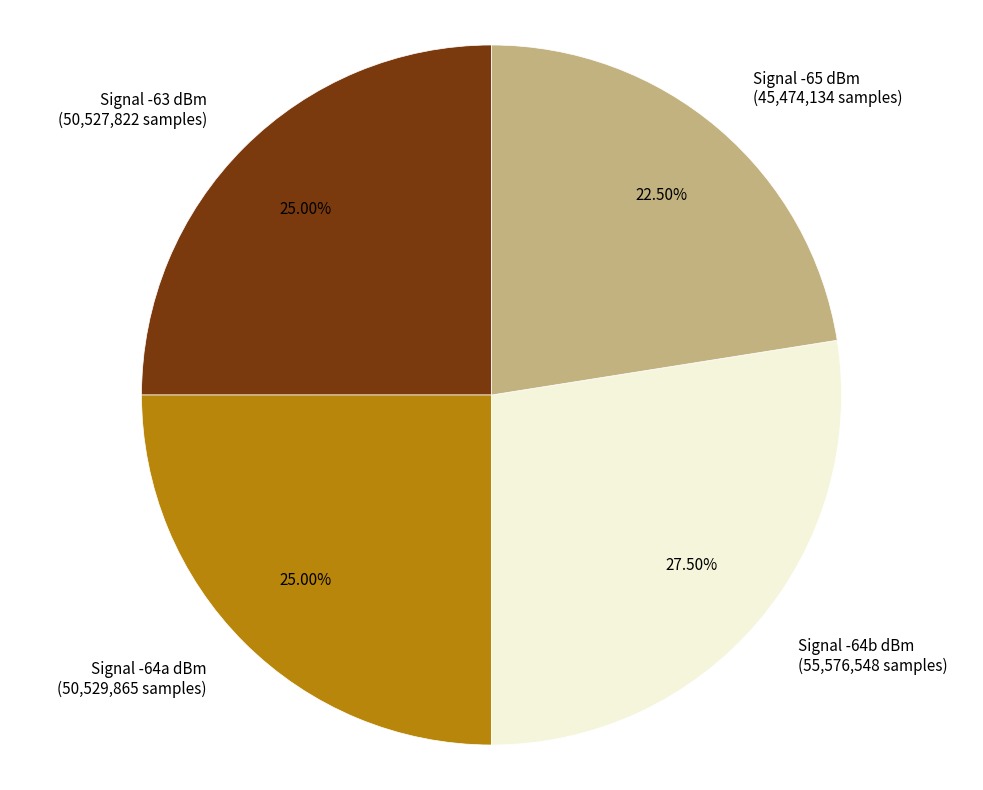

What is the ratio of the value at Signal -64b dBm (55,576,548 samples) to the value at Signal -64a dBm (50,529,865 samples)?

1.1